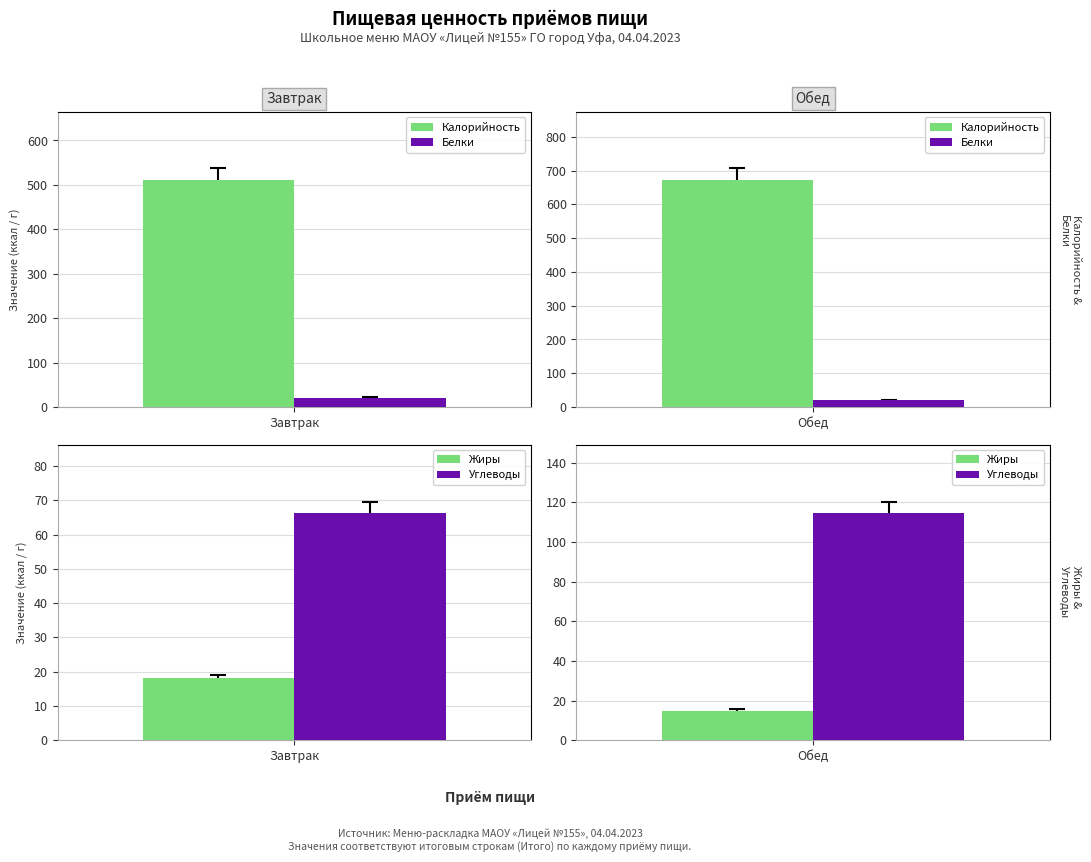

Which label corresponds to the smallest value in the chart?

Обед